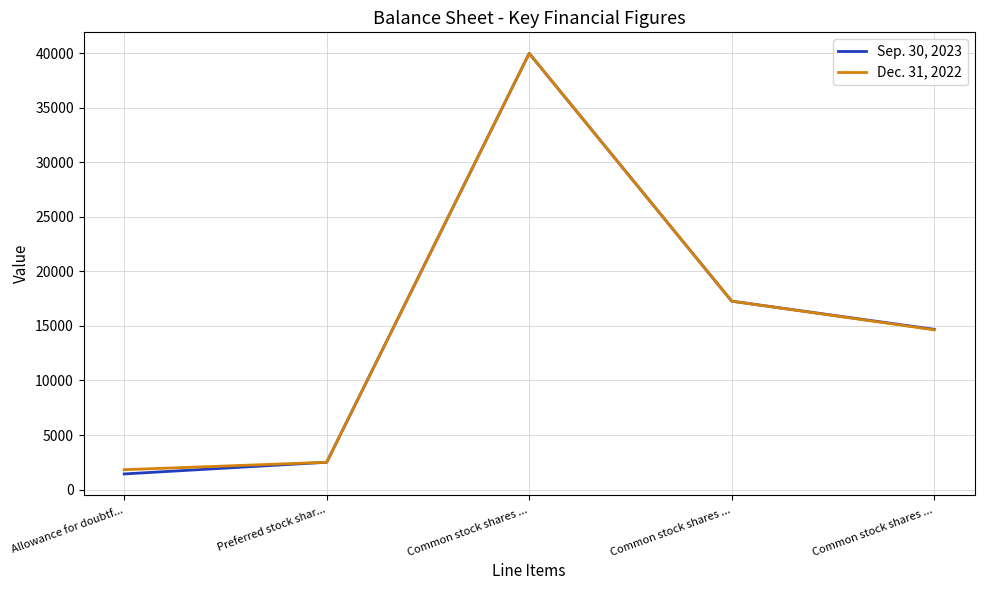

How many lines are shown in the chart?

2